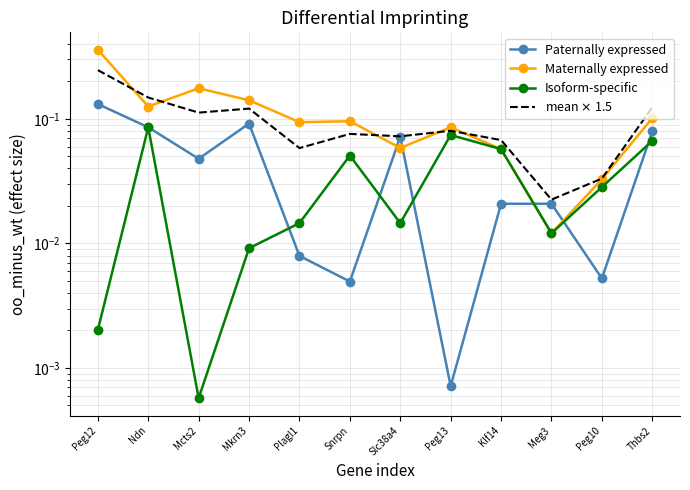

Rank the series by their average value, from highest to lowest.

Maternally expressed, mean $\times$ 1.5, Paternally expressed, Isoform-specific